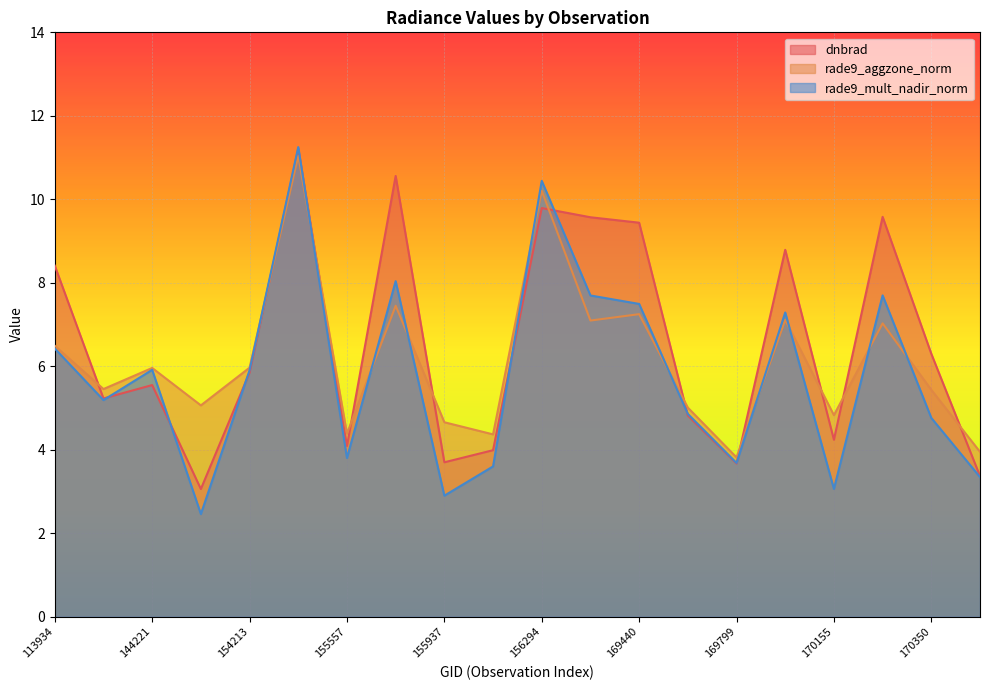

Reading left to right, transcribe all the data shown in this chart.

dnbrad: 8.4	5.2	5.5	3.1	5.8	11.2	4.1	10.6	3.7	4.0	9.8	9.6	9.4	4.8	3.7	8.8	4.2	9.6	6.3	3.4
rade9_aggzone_norm: 6.5	5.5	6.0	5.1	6.0	11.0	4.4	7.5	4.7	4.4	10.2	7.1	7.2	5.0	3.8	7.1	4.8	7.0	5.4	4.0
rade9_mult_nadir_norm: 6.4	5.2	5.9	2.5	5.9	11.3	3.8	8.0	2.9	3.6	10.4	7.7	7.5	4.9	3.7	7.3	3.1	7.7	4.8	3.3